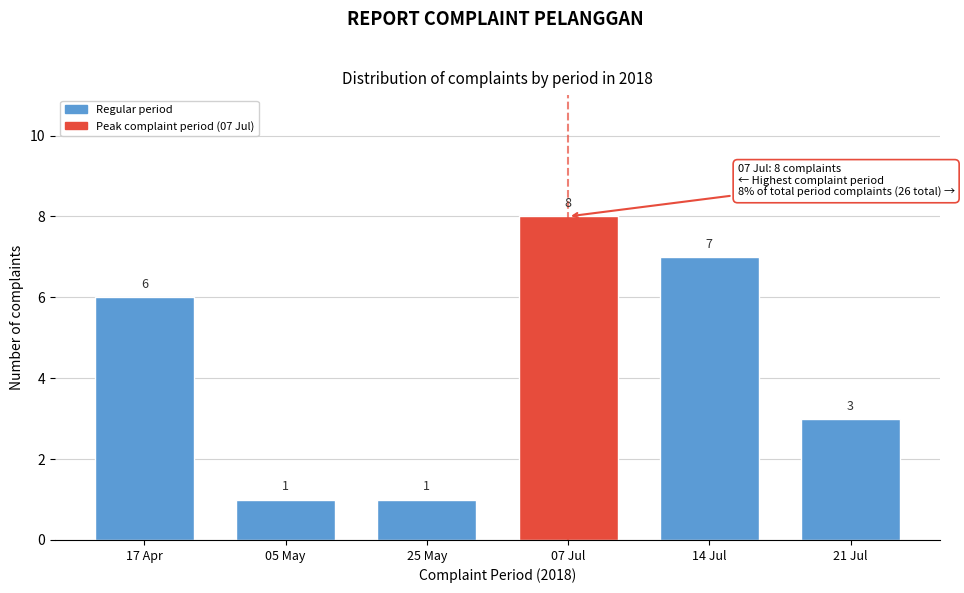

Reading left to right, extract all data points from this chart.

17 Apr=6	05 May=1	25 May=1	07 Jul=8	14 Jul=7	21 Jul=3